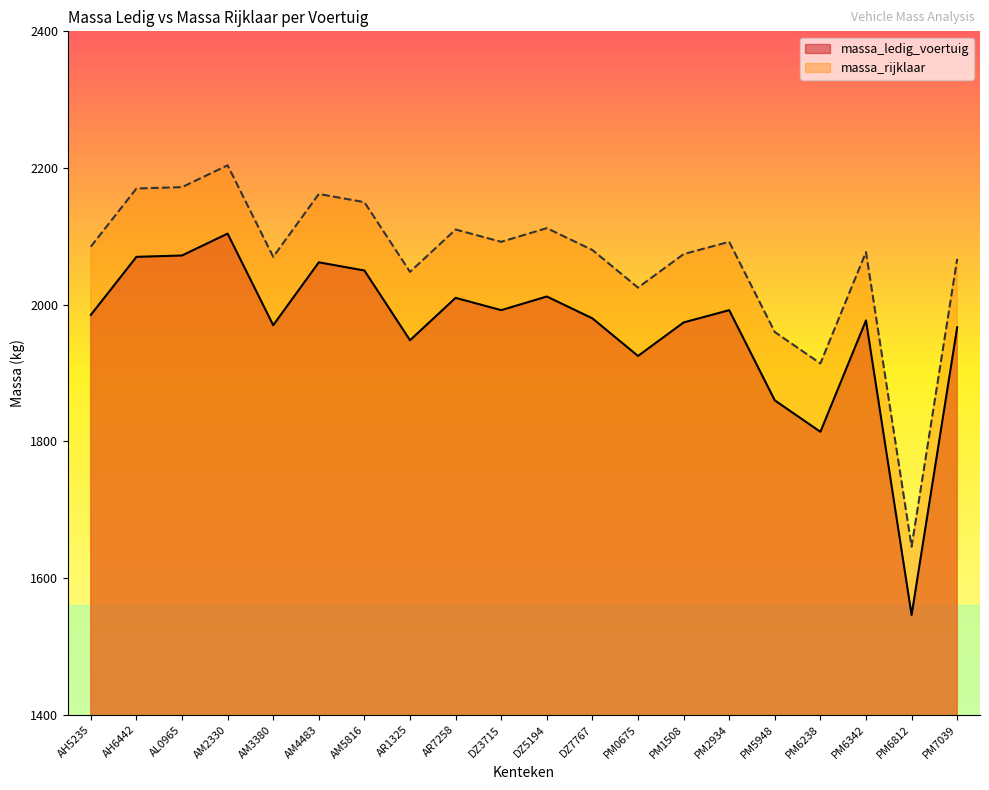

List the series in order of their overall mean, lowest first.

massa_ledig_voertuig, massa_rijklaar